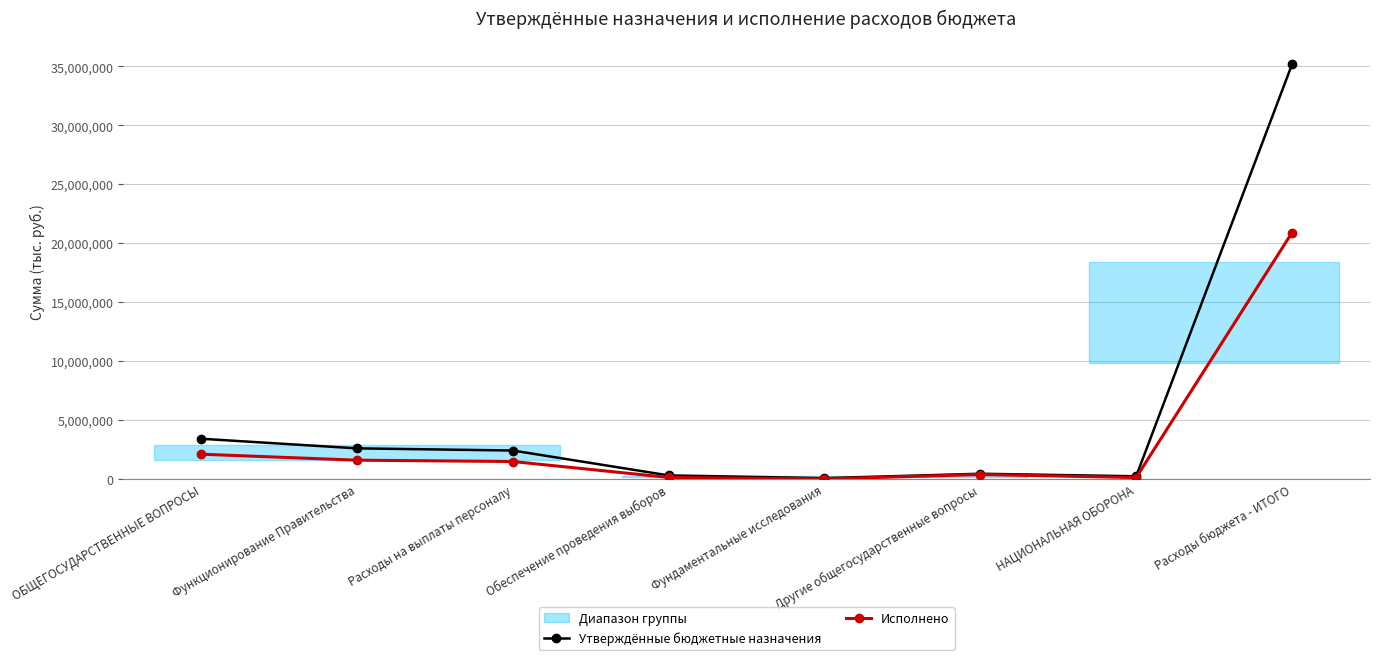

Between Обеспечение проведения выборов and Расходы бюджета - ИТОГО, which series saw the biggest shift?

Утверждённые бюджетные назначения